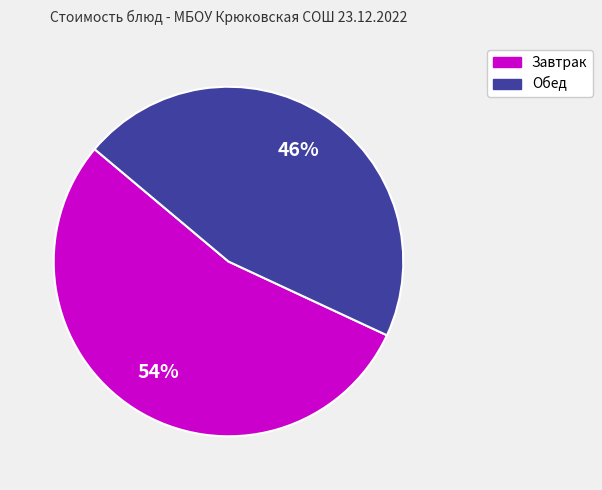

Is there a majority slice in this chart?

Yes